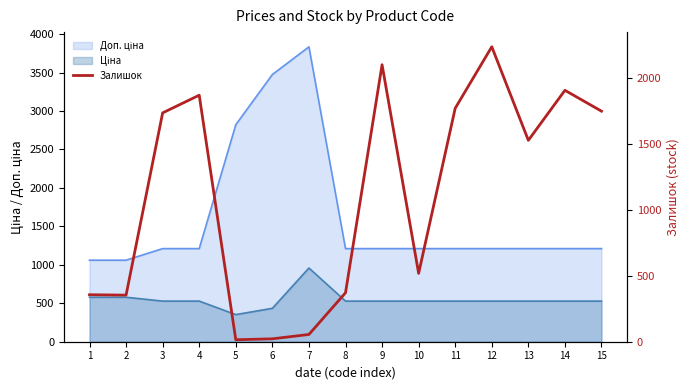

True or false: the data shows 518 at 10.

True